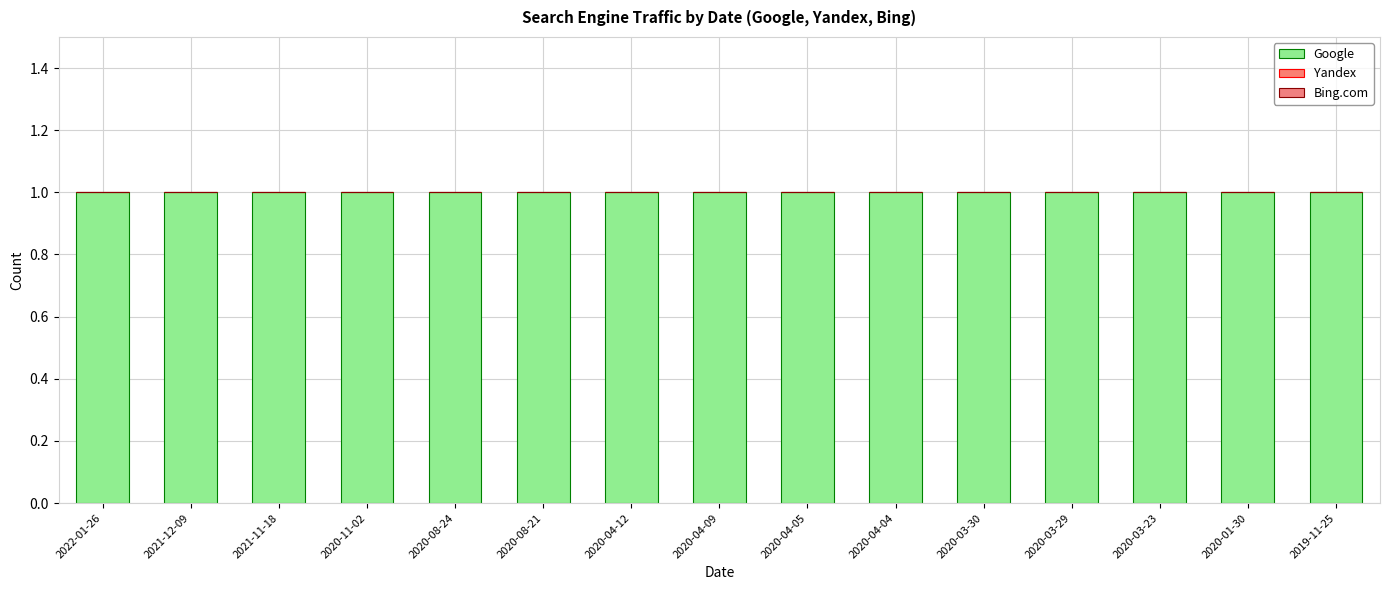

Is it true that Google equals 1 at 2020-04-04?

True